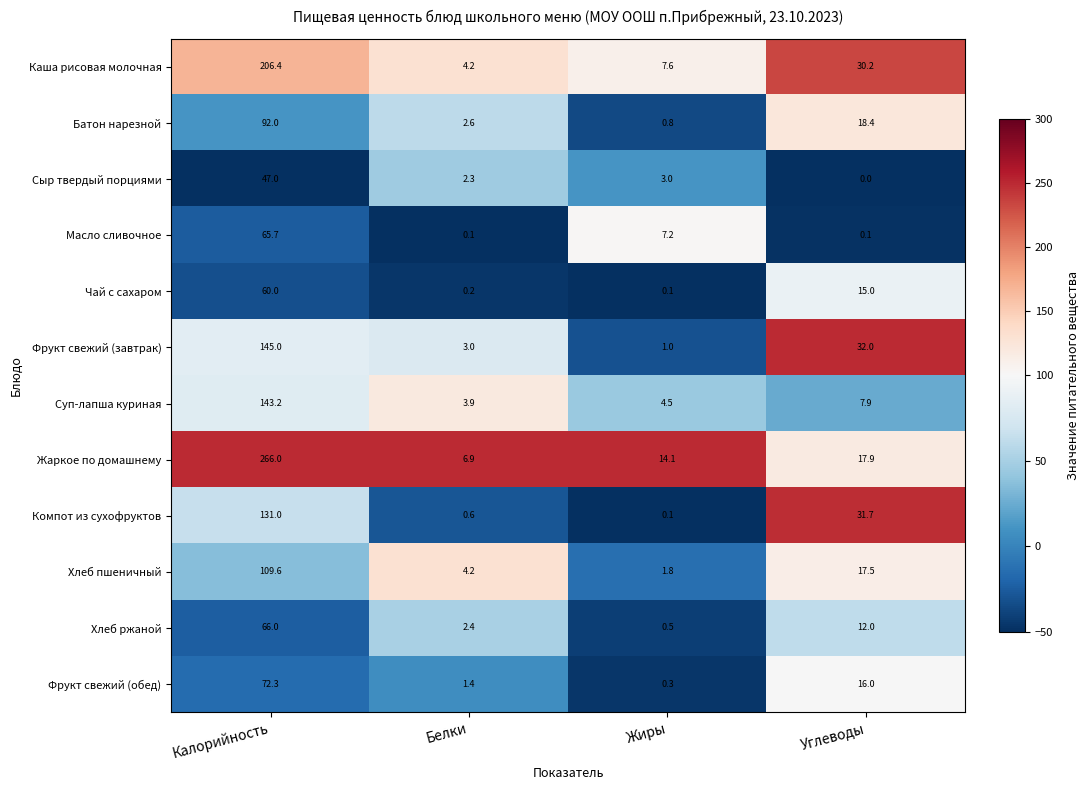

At which category is the sum across all series the highest?

Калорийность